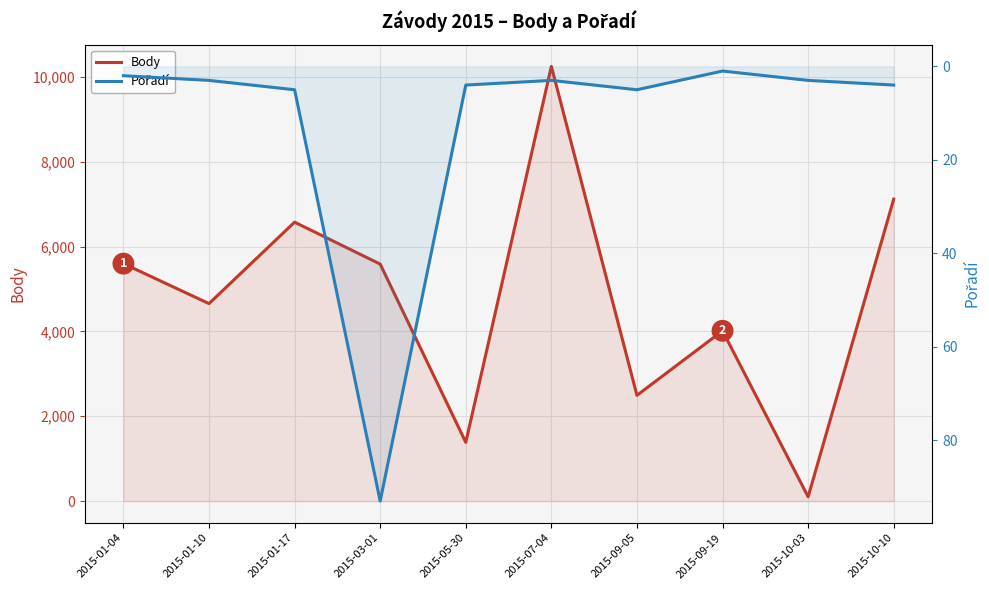

How many categories are shown in the chart?

10